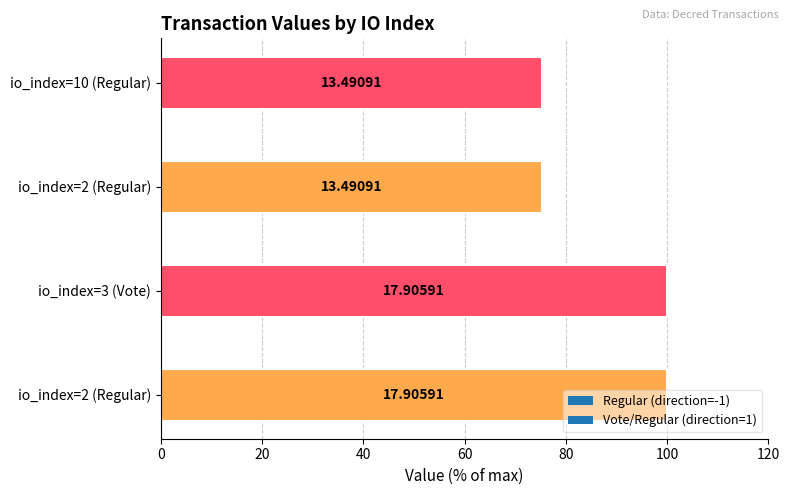

Does the chart contain any negative values?

No